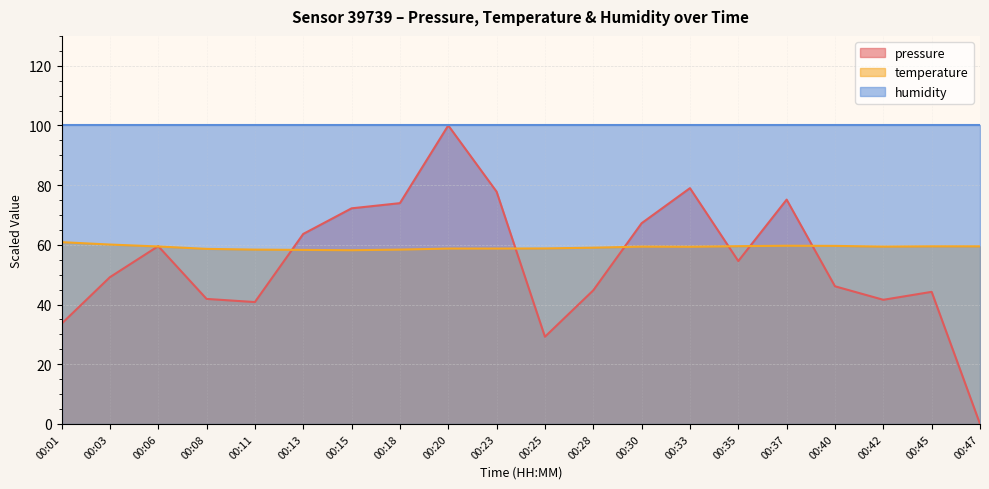

How many interior local valleys does the pressure series have?

4